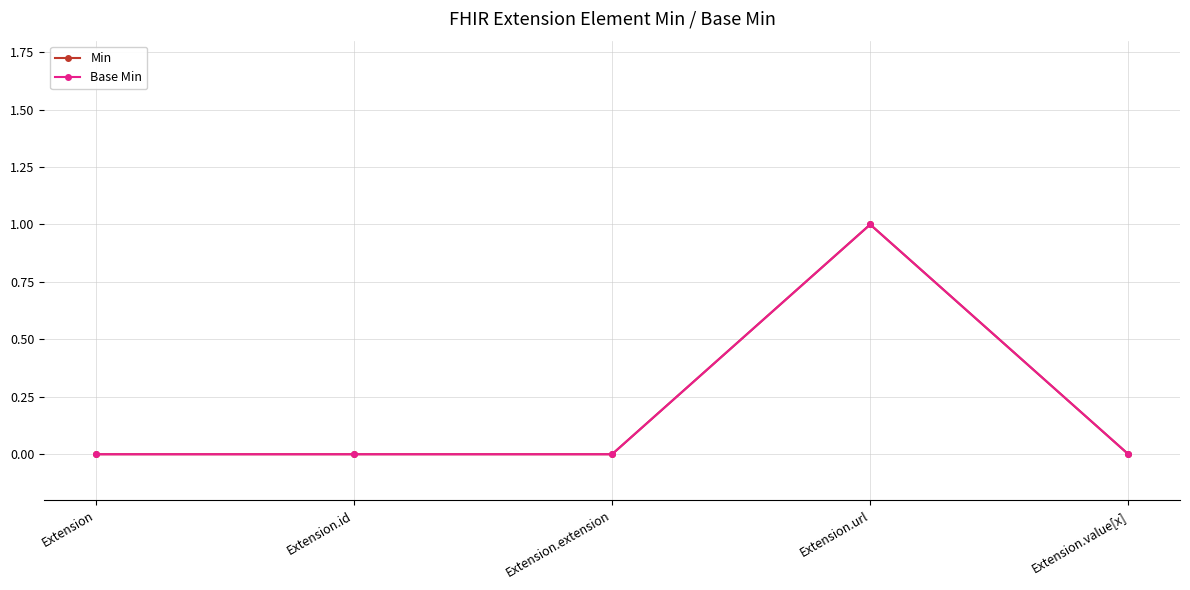

Is this an area chart (filled region under the line)?

No